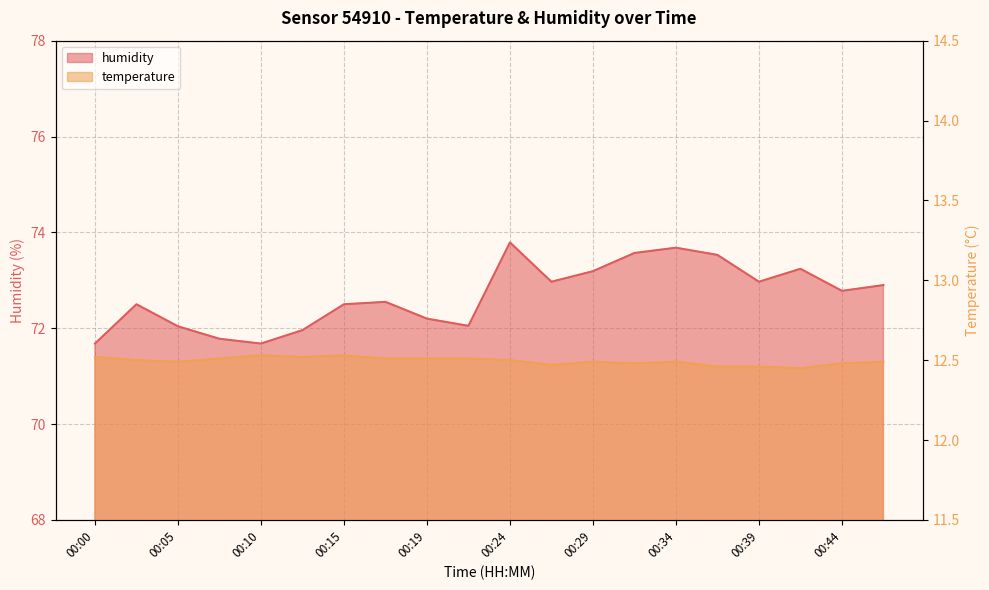

What is the greatest value displayed?

73.8